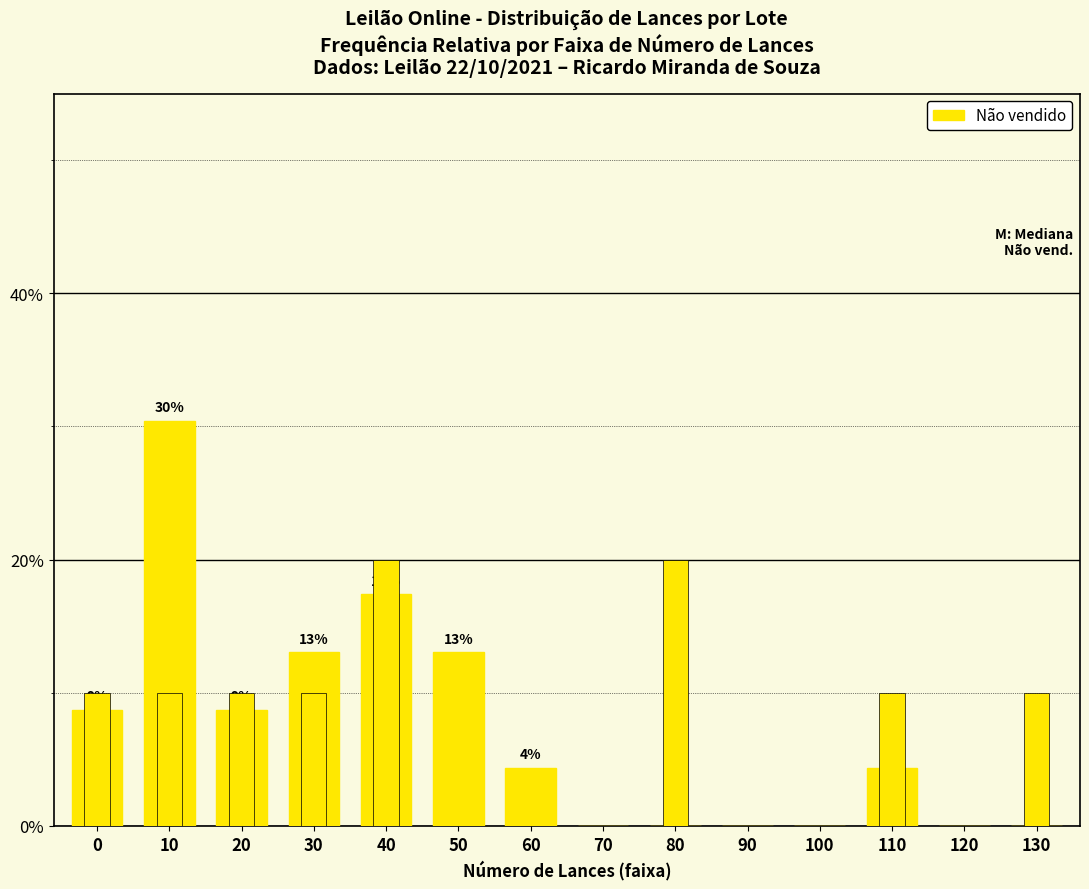

The value of Não vendido at 10 is 30.4. True or false?

True